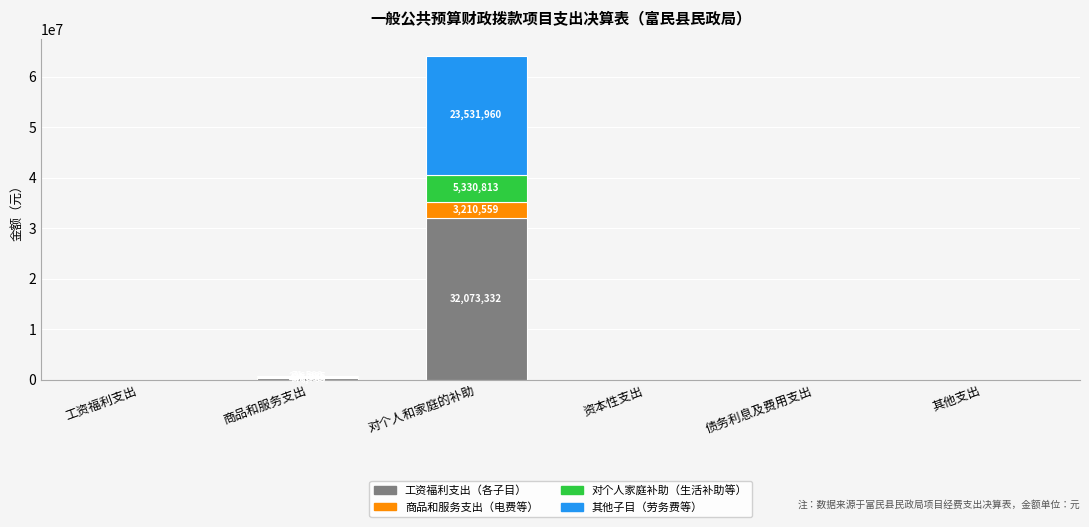

Does the chart contain stacked bars?

Yes